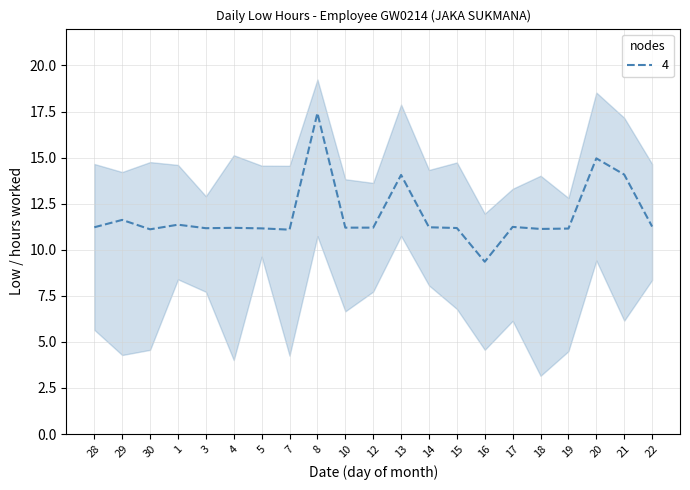

How many points are higher than both their immediate neighbors (excluding endpoints)?

7